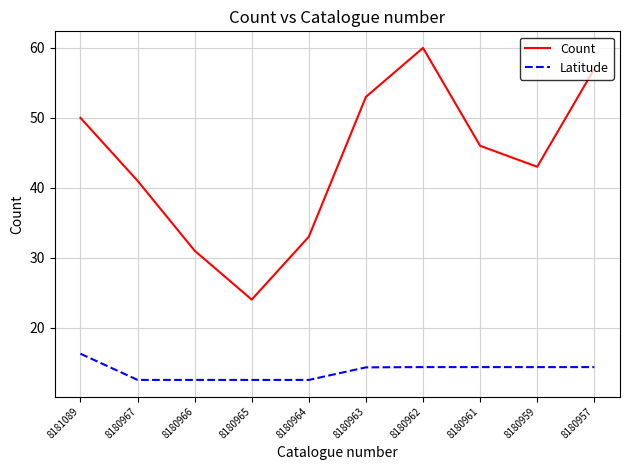

What value does the Latitude series have at 8180959?

14.3